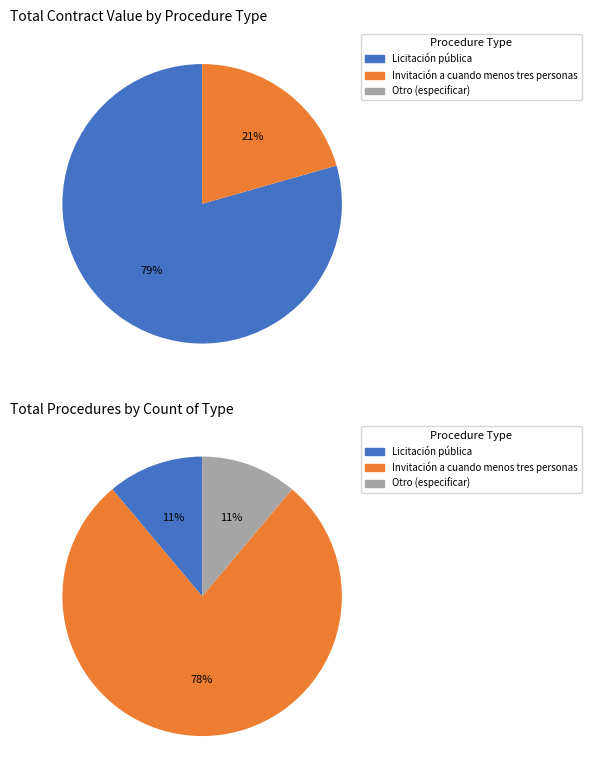

To the nearest percent, what percentage of the pie is Invitación a cuando menos tres personas?

78%